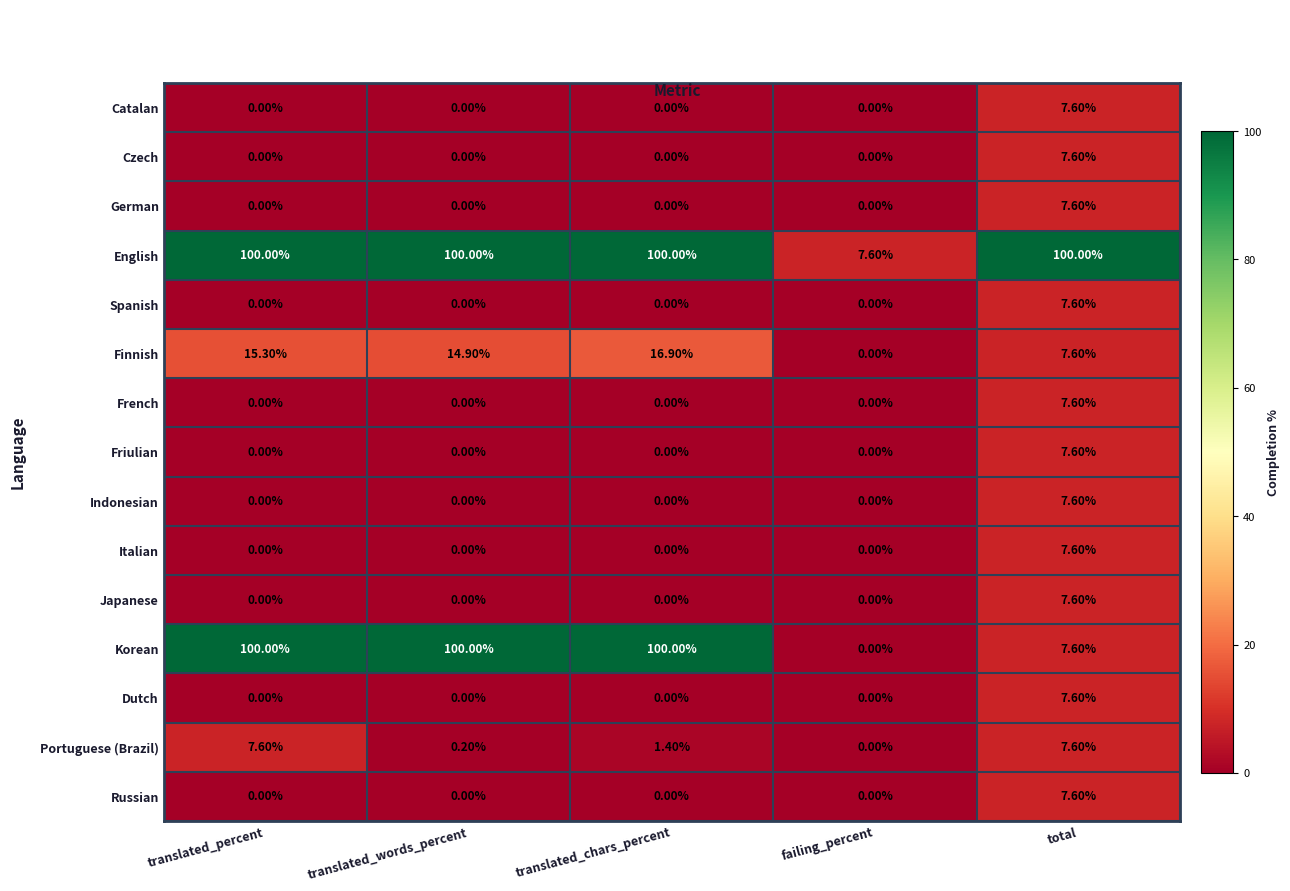

What is the total value across all series at translated_chars_percent?

218.3